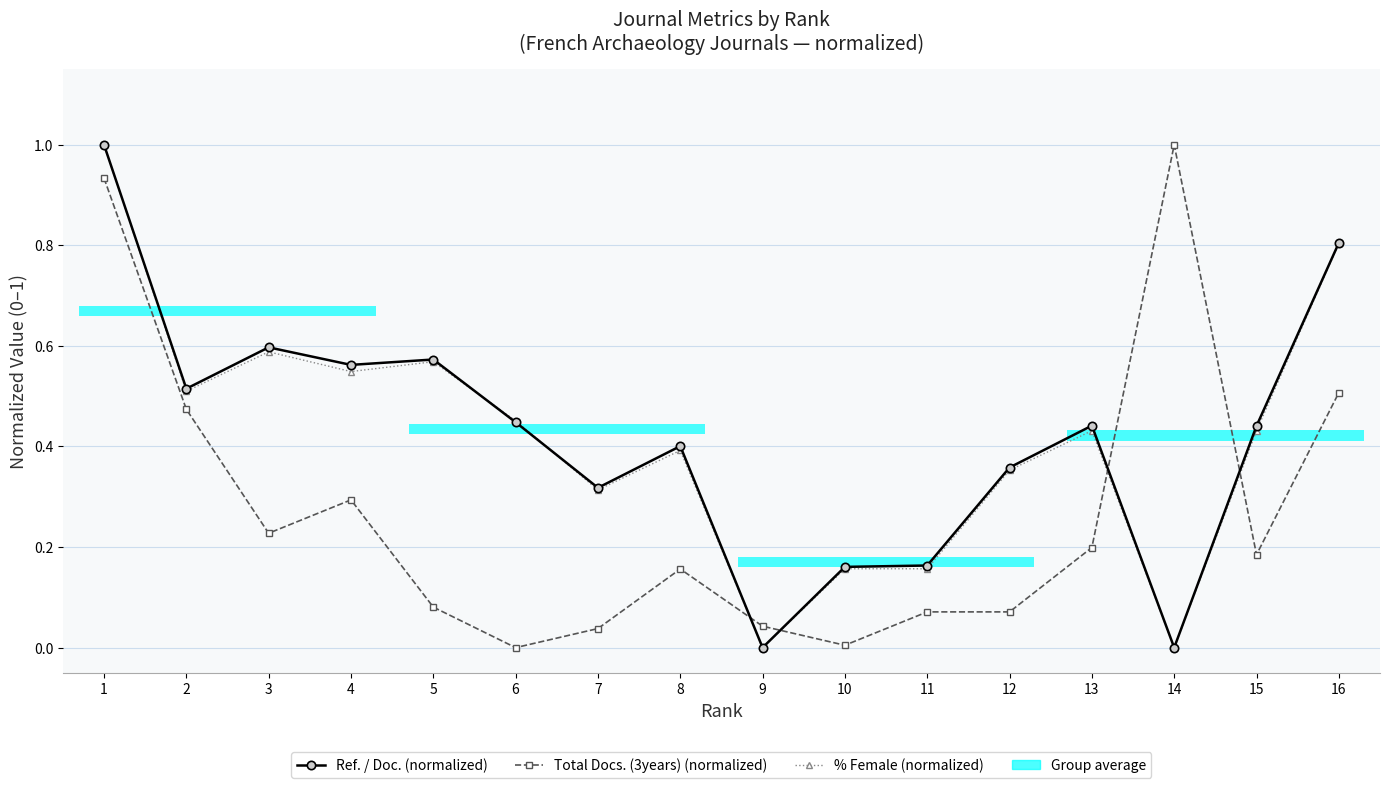

What is the total value across all series at 16?

2.1